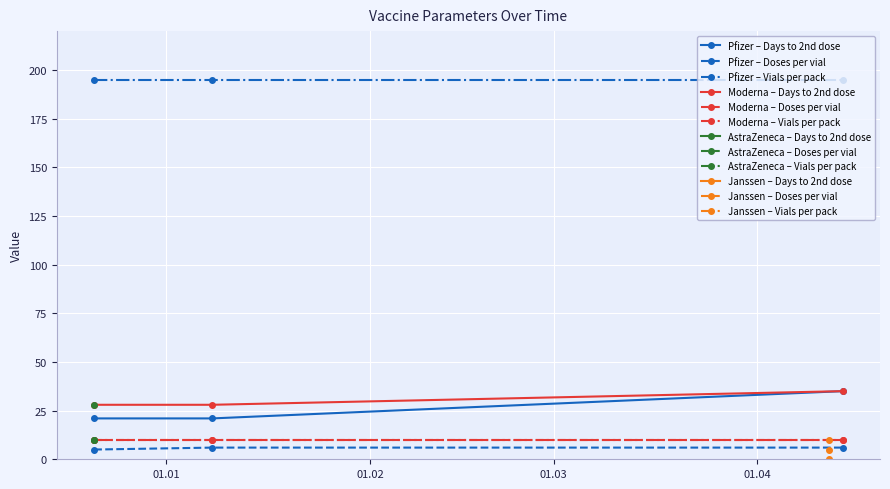

List the labels in order of Moderna – Doses per vial value, smallest first.

01.01, 01.02, 01.03